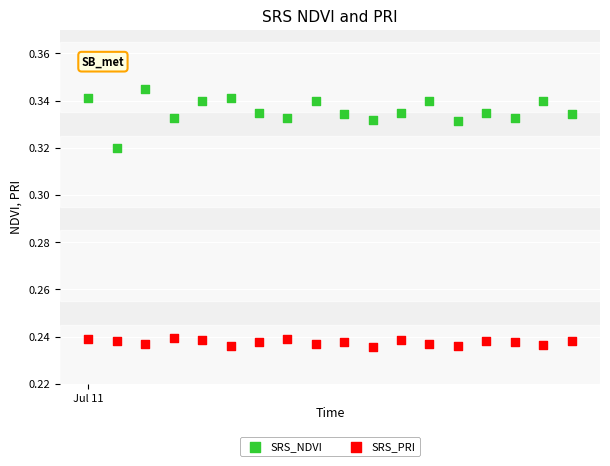

Which series has the largest Y range (max minus min)?

SRS_NDVI